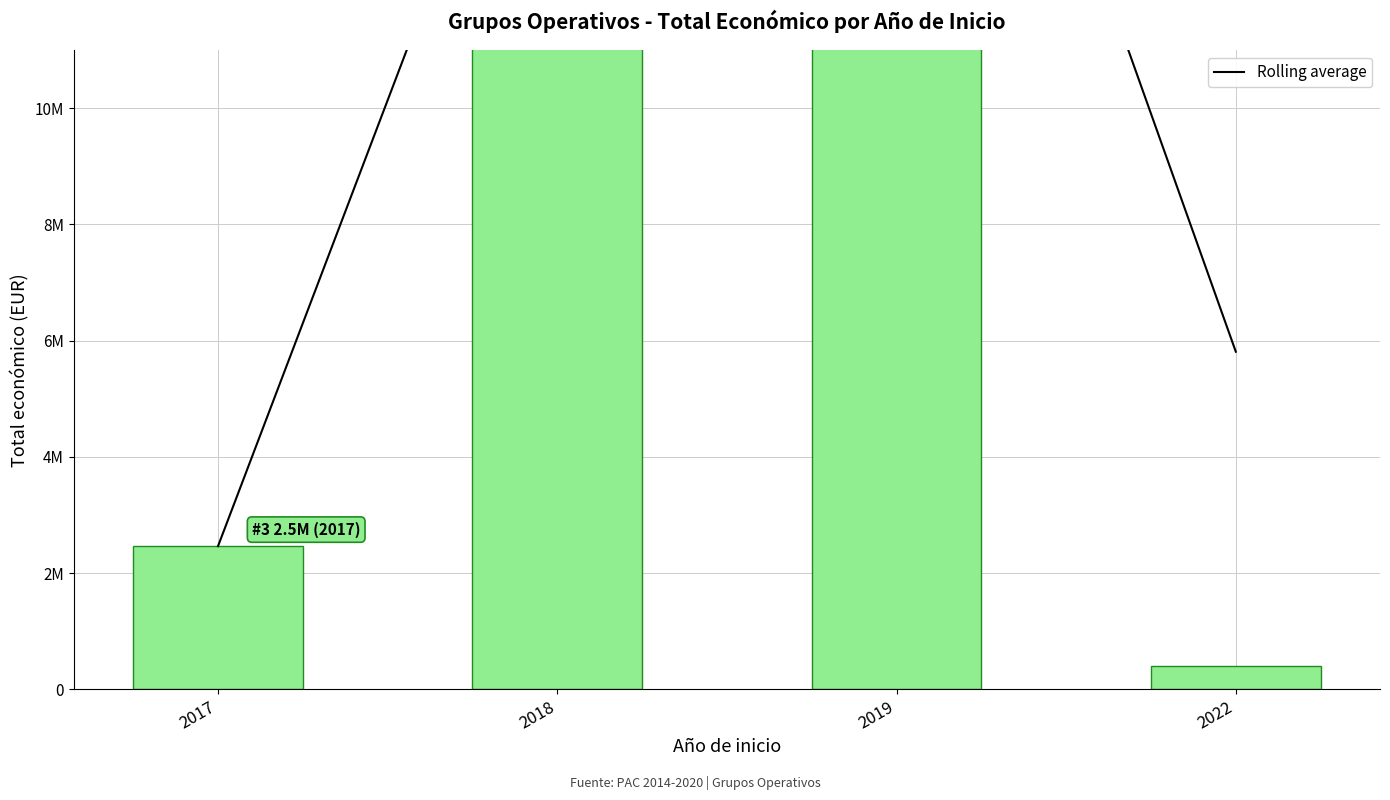

Reading left to right, what are all the values shown in this chart?

Rolling average: 2017=2464572	2018=17812092	2019=22192946	2022=5810810
Total económico: 2017=2464572	2018=33159612	2019=11226280	2022=395340